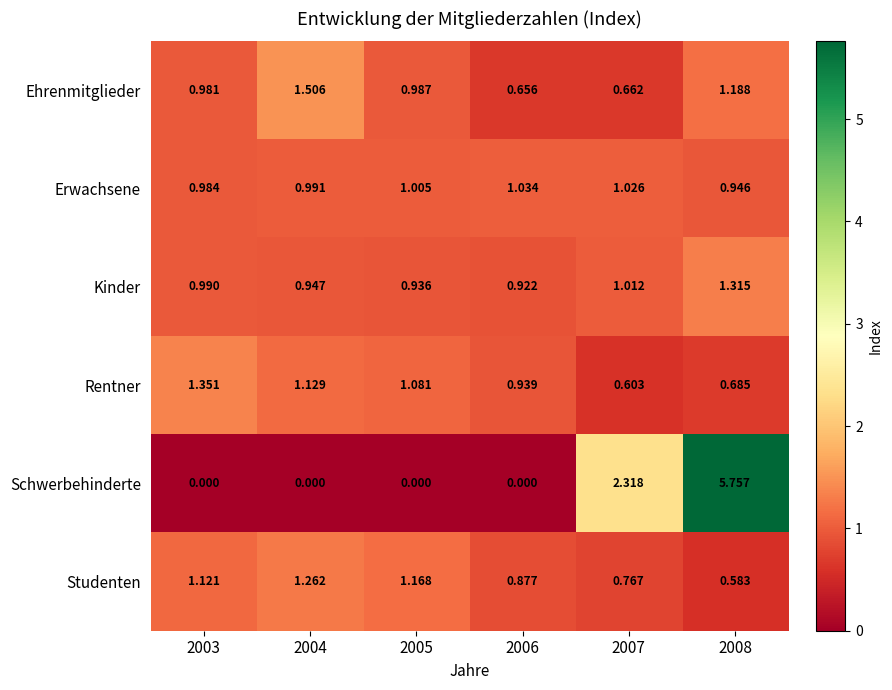

Which series has the largest total across all categories?

Schwerbehinderte